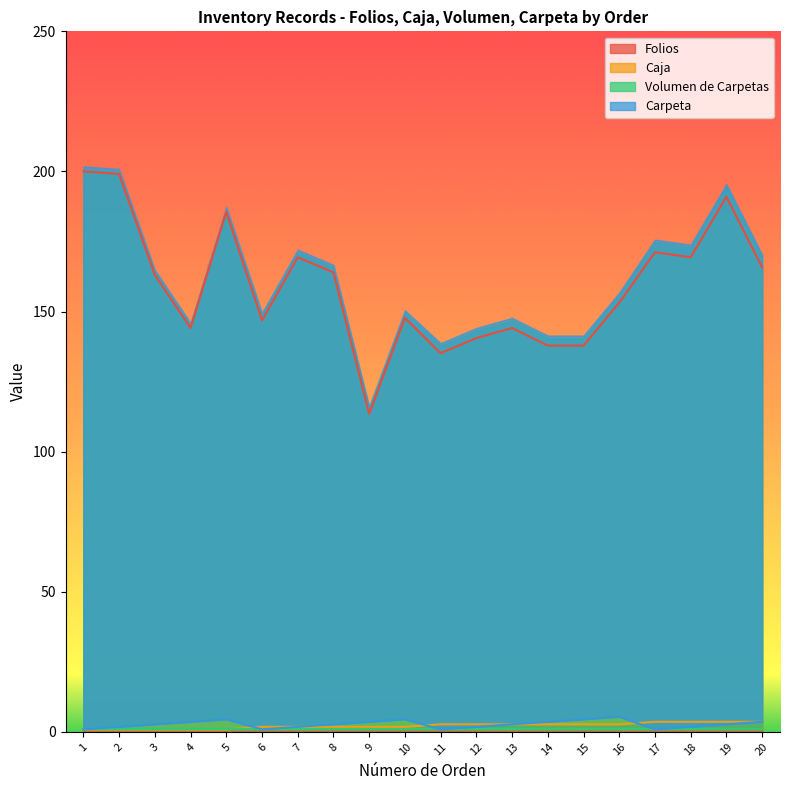

What is the difference between the second highest and second lowest values in the Caja series?

2.7